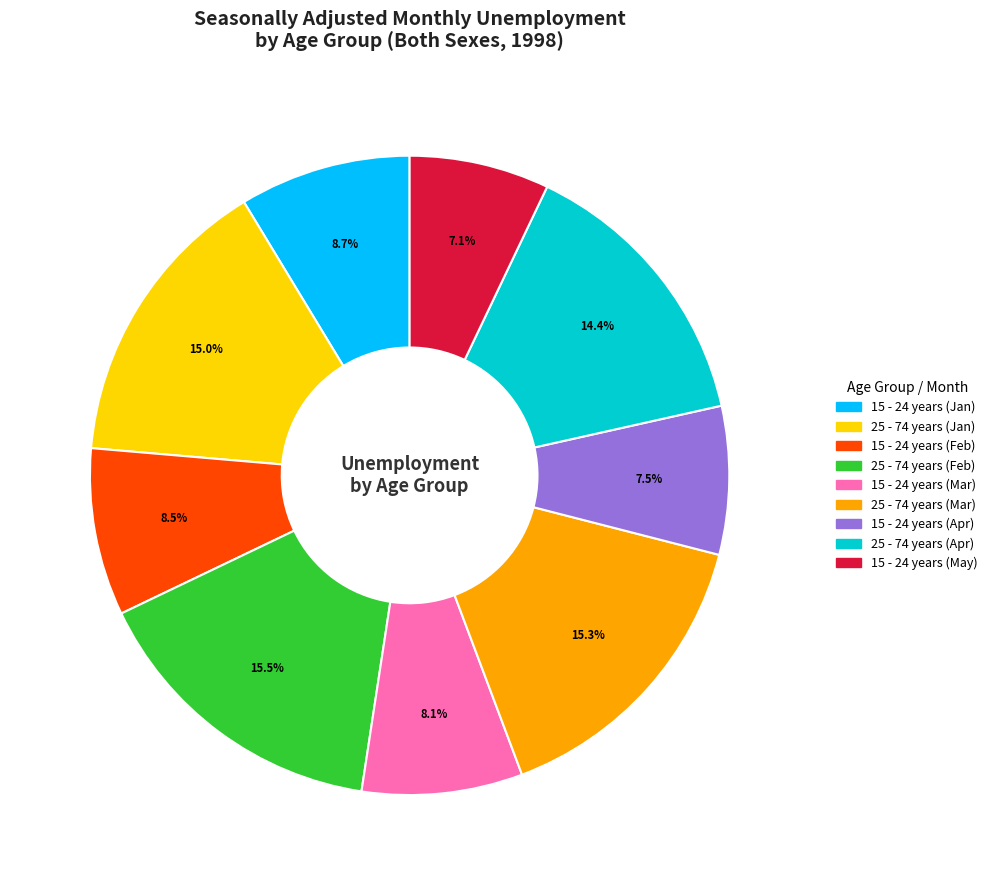

Does any single category account for the majority?

No